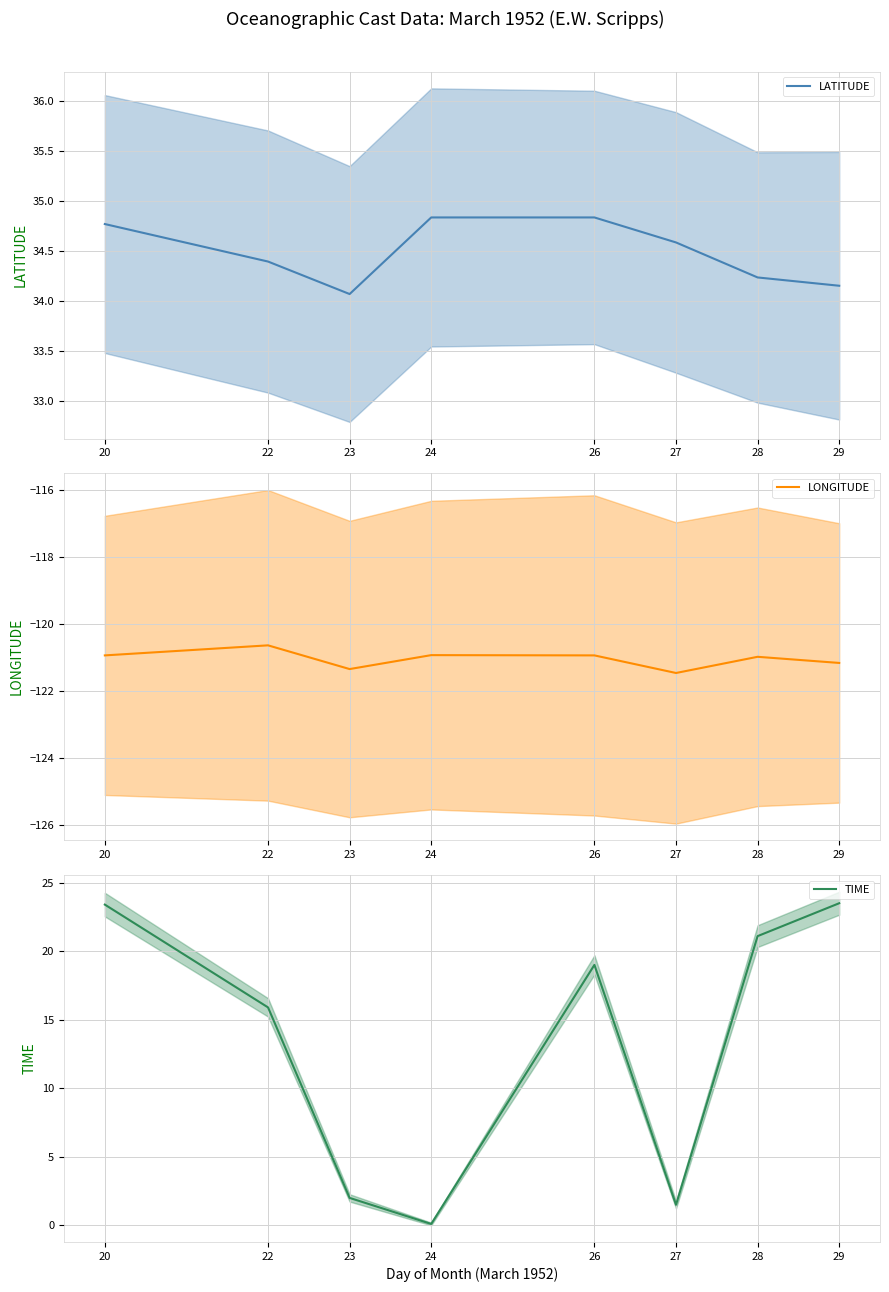

At which label is LATITUDE closest to 34?

23